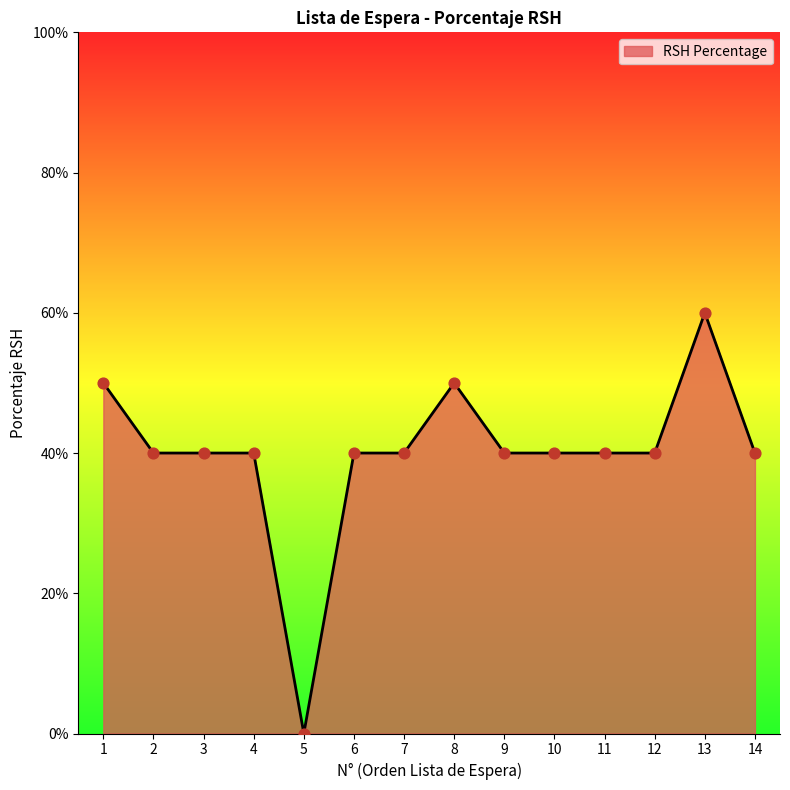

Which has a higher value, 11 or 1?

1